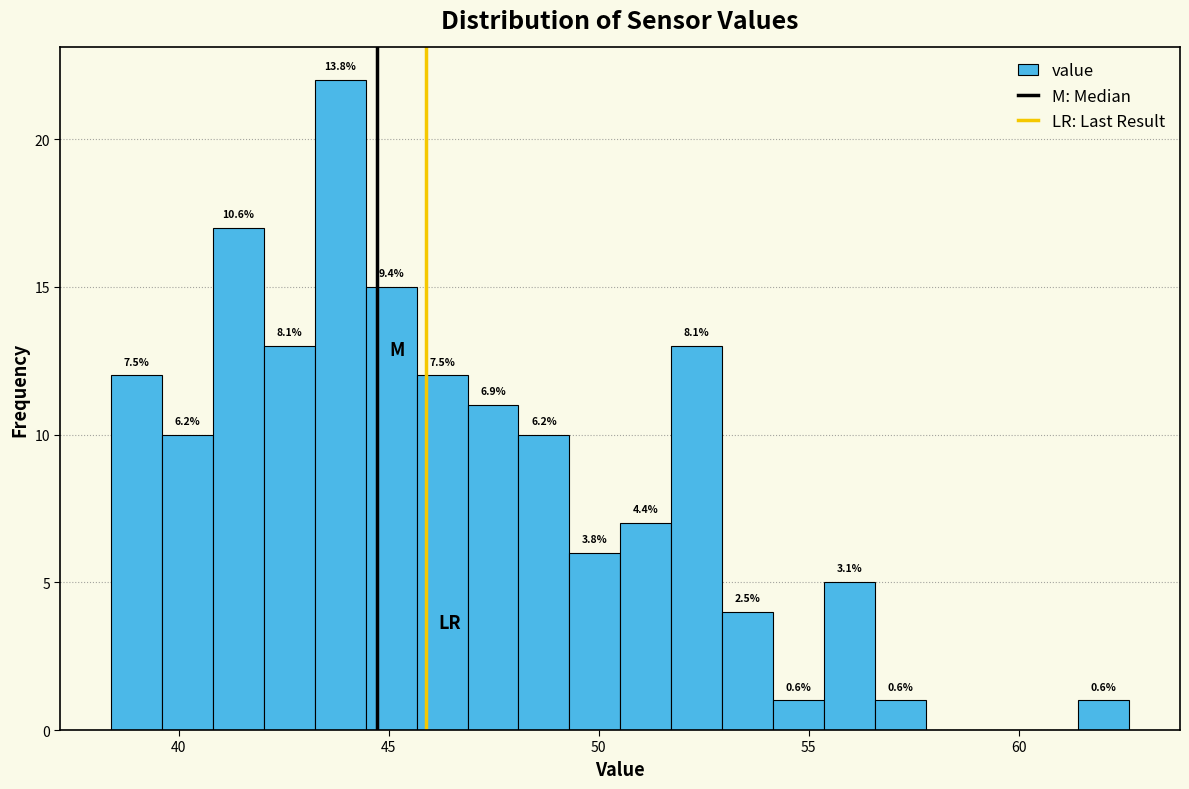

Read against the x-axis, roughly where is the centre of the tallest bar?

44.0